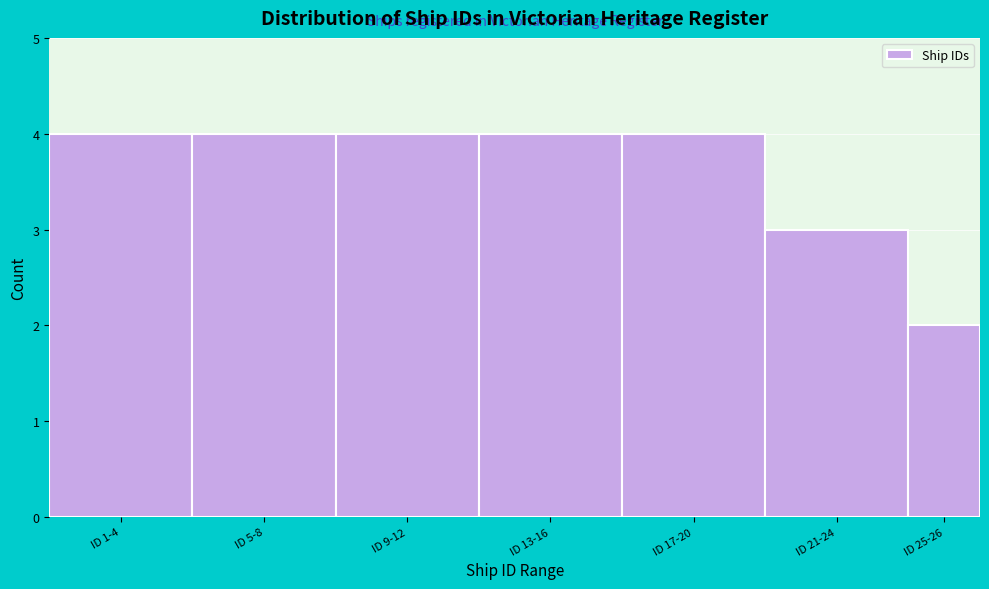

Reading right to left, what are all the values shown in this chart?

ID 25-26=2	ID 21-24=3	ID 17-20=4	ID 13-16=4	ID 9-12=4	ID 5-8=4	ID 1-4=4